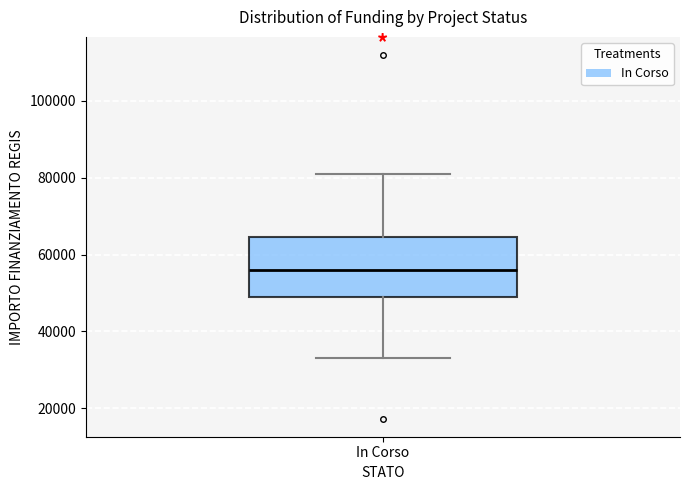

Transcribe this box plot: give where the median line is, the range the box spans, and where the two whiskers end, as read against the y-axis. The values are not printed on the chart, so give them approximately, as read against the axis.

median 56000, box 50000 to 64000, whiskers 32000 to 80000